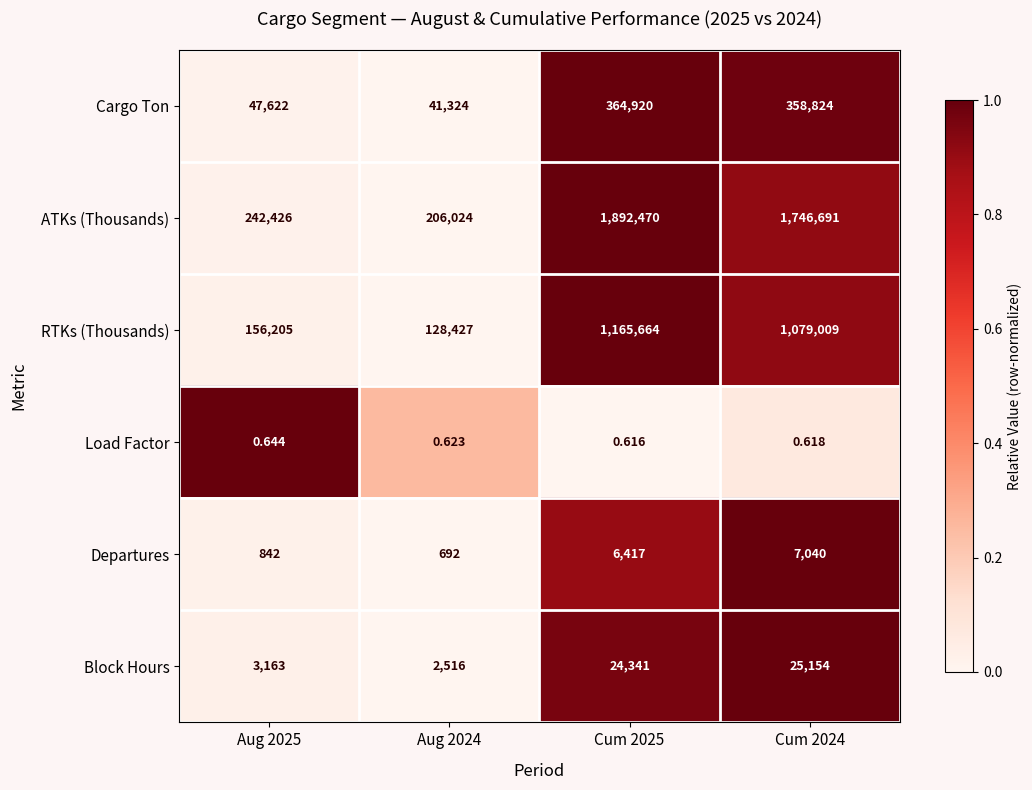

List the series in order of their peak value, lowest first.

Load Factor, Departures, Block Hours, Cargo Ton, RTKs (Thousands), ATKs (Thousands)